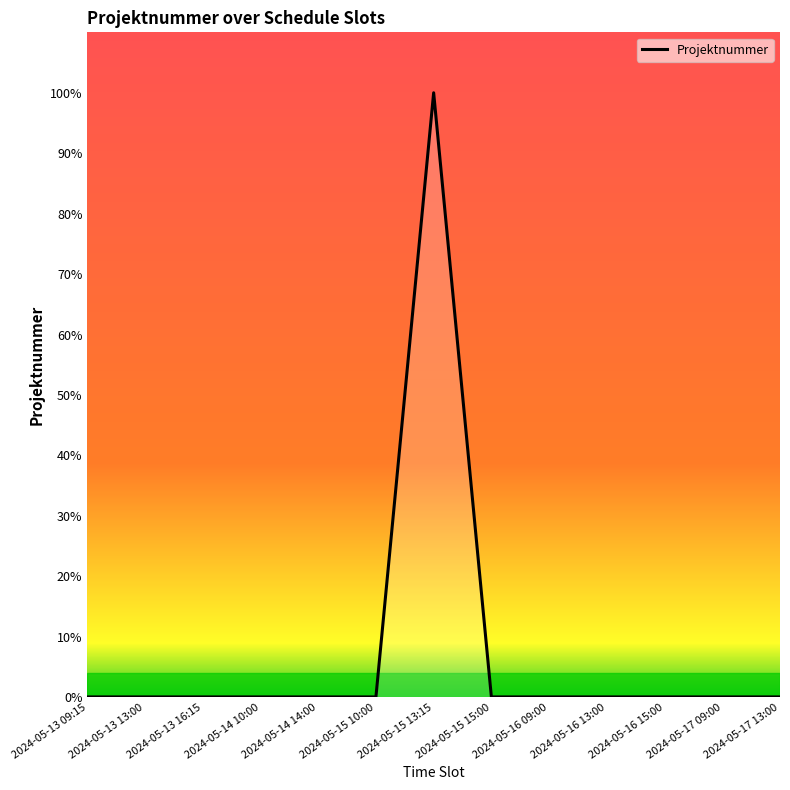

How many lines are shown in the chart?

1